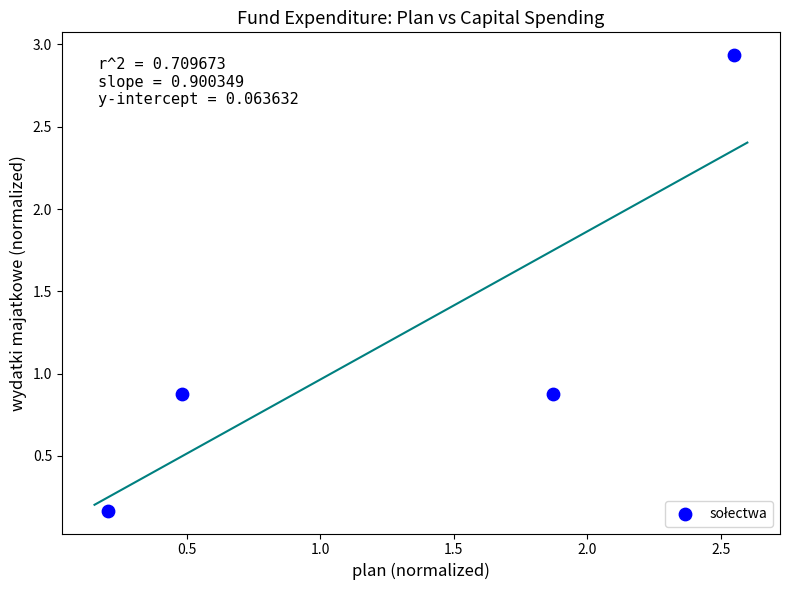

What is the average X value?

1.3